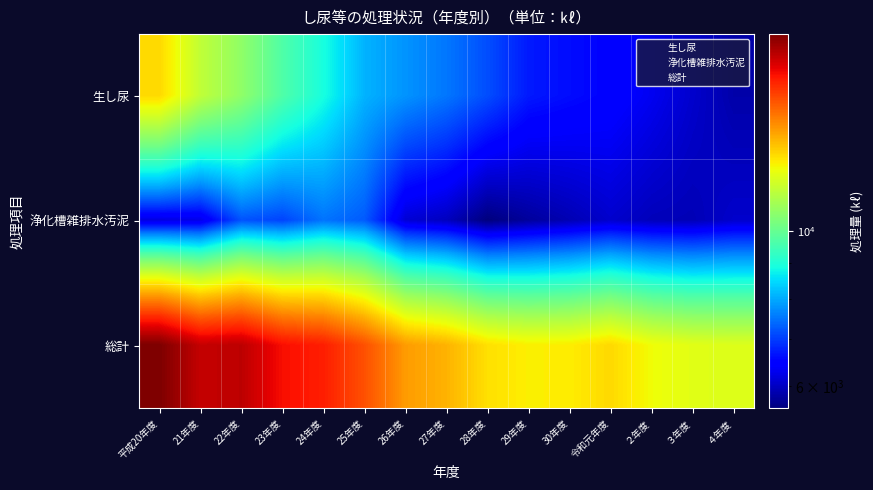

What is the greatest value displayed?

19053.6